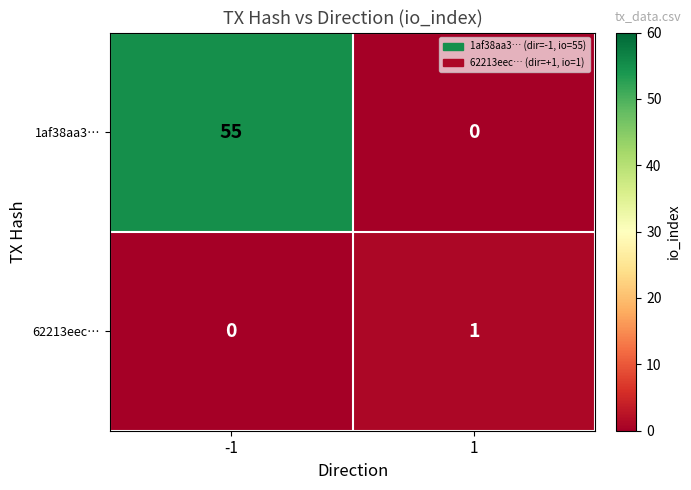

What is the sum of the 1af38aa3… values at -1 and 1?

55